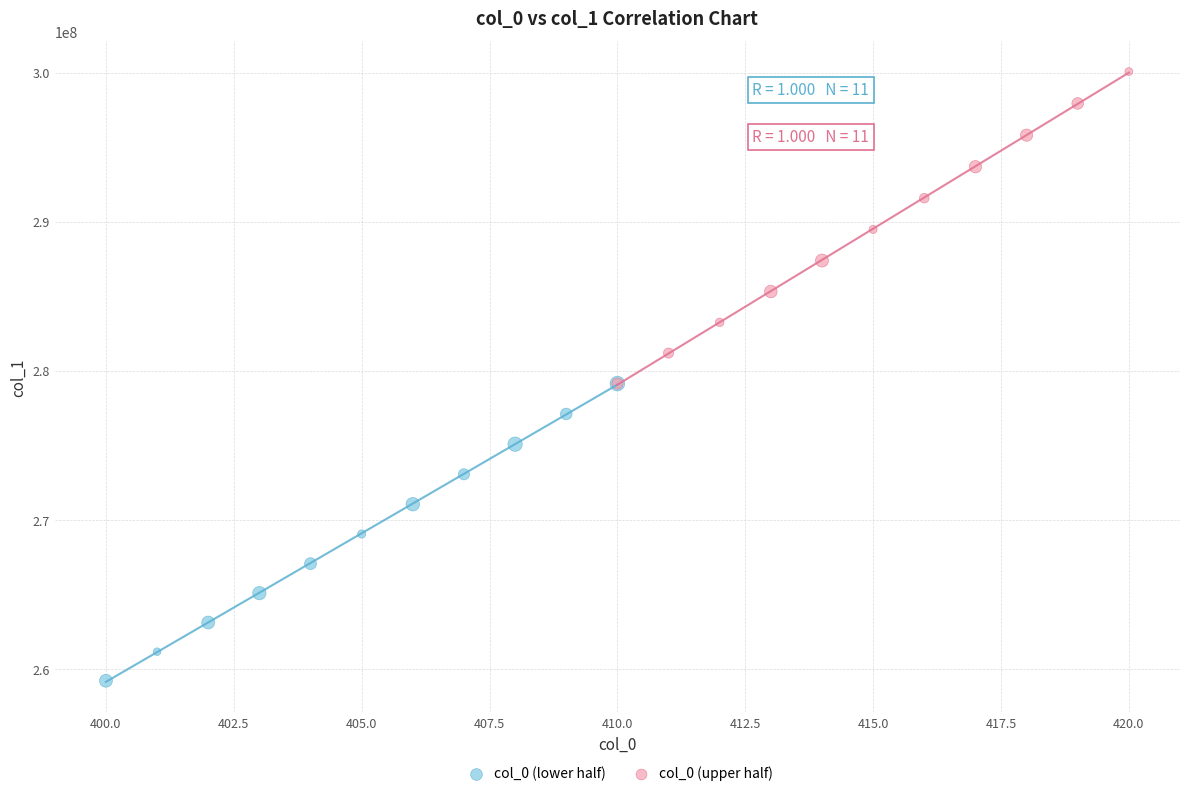

Which series reaches the maximum Y coordinate?

col_0 (upper half)